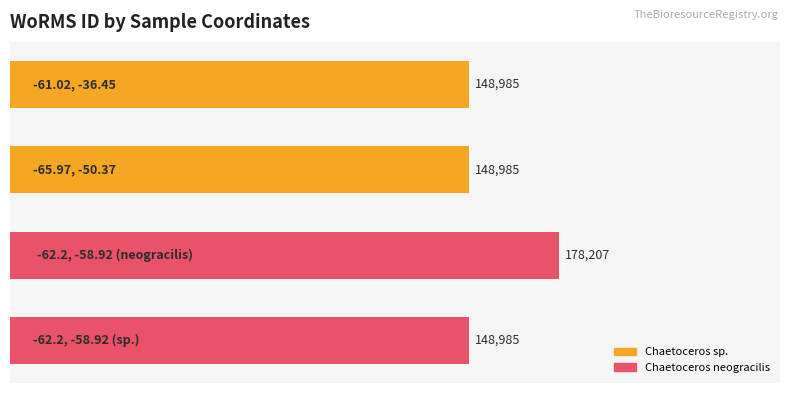

How many values are between 148985 and 178207?

4